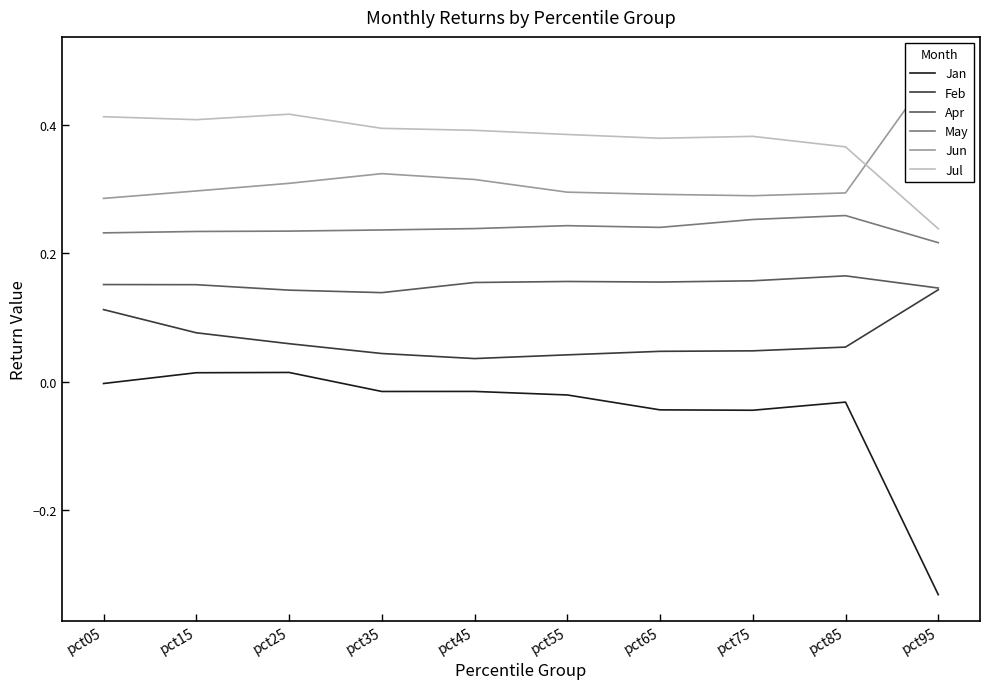

The Jul series shows 0.2 at pct45. True or false?

False